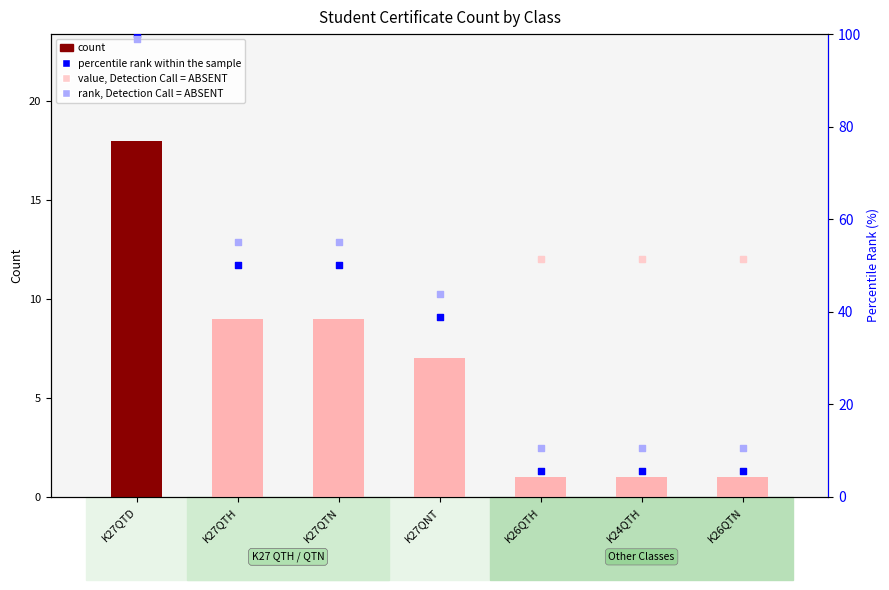

Which series reaches the minimum Y coordinate?

count